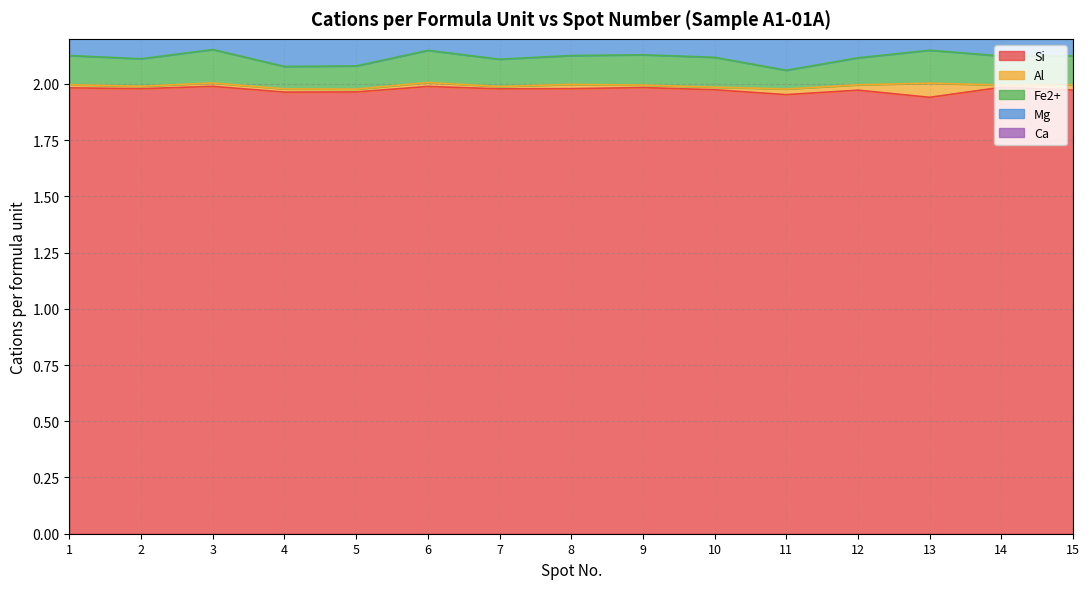

How many lines are shown in the chart?

5